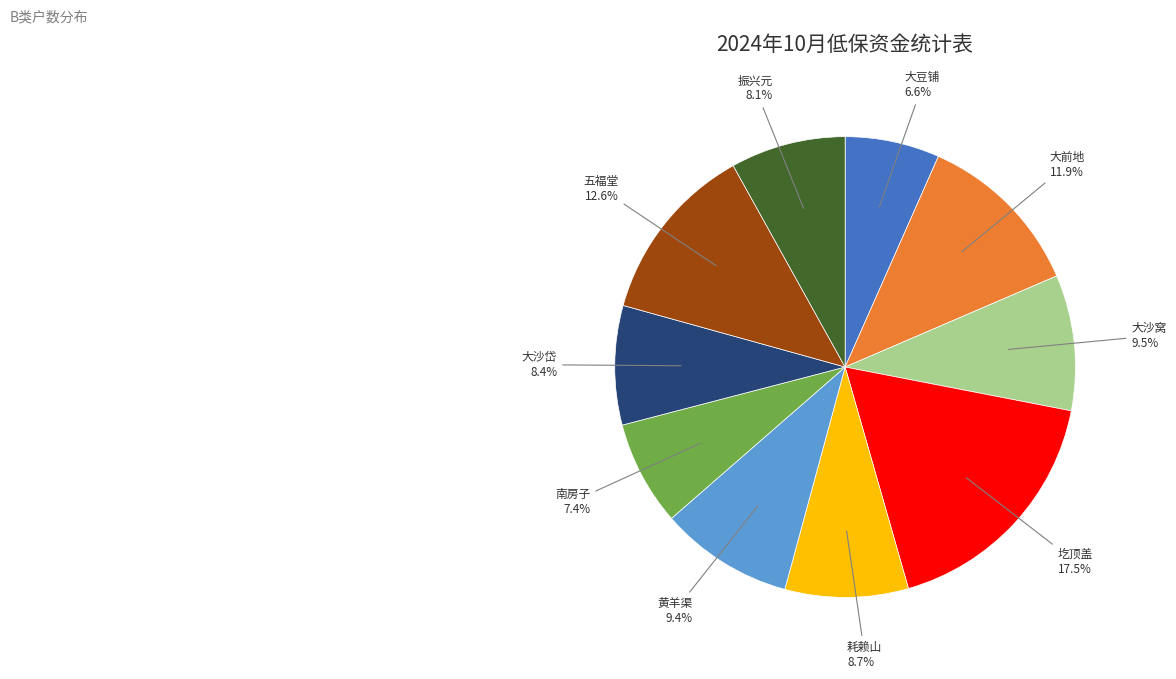

Does any single category account for the majority?

No